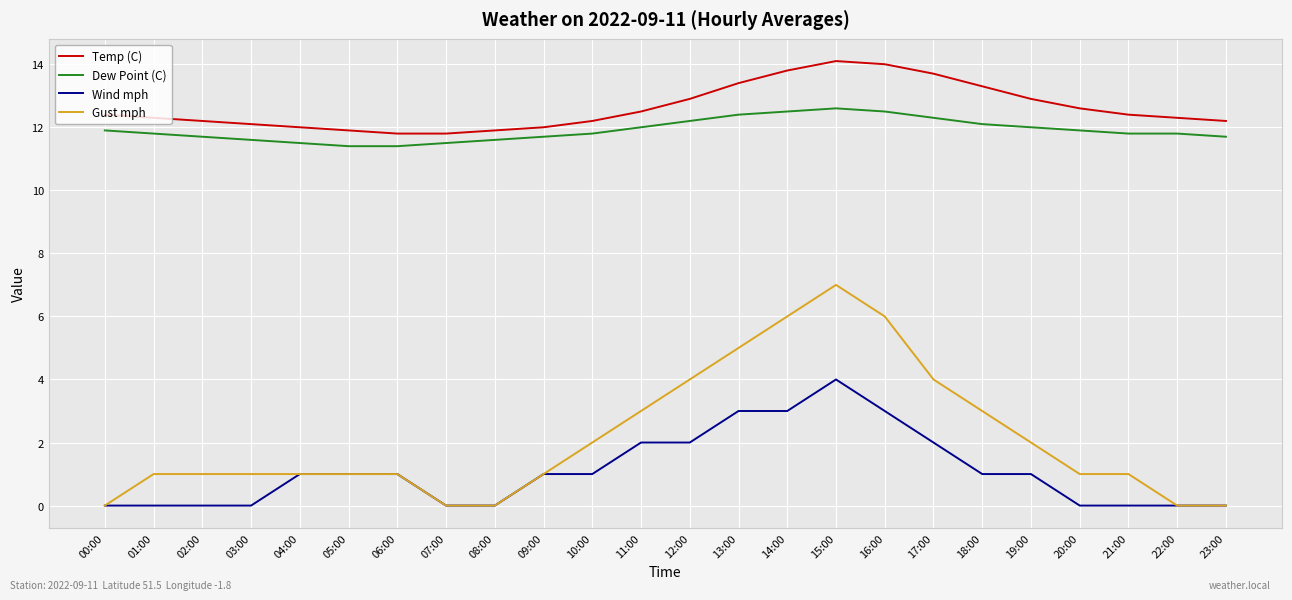

What is the maximum value shown in the chart?

14.1